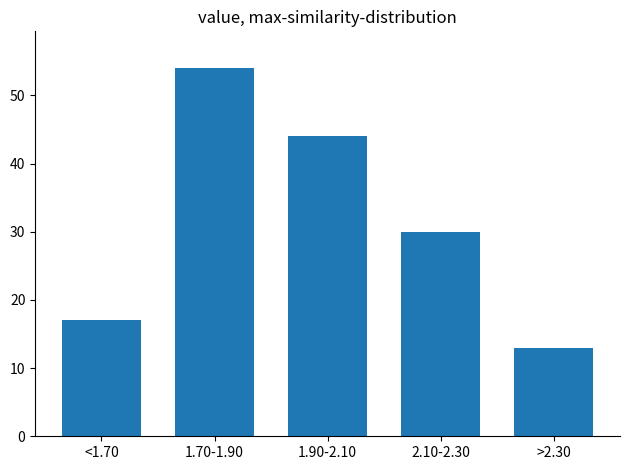

Reading left to right, extract all data points from this chart.

17	54	44	30	13